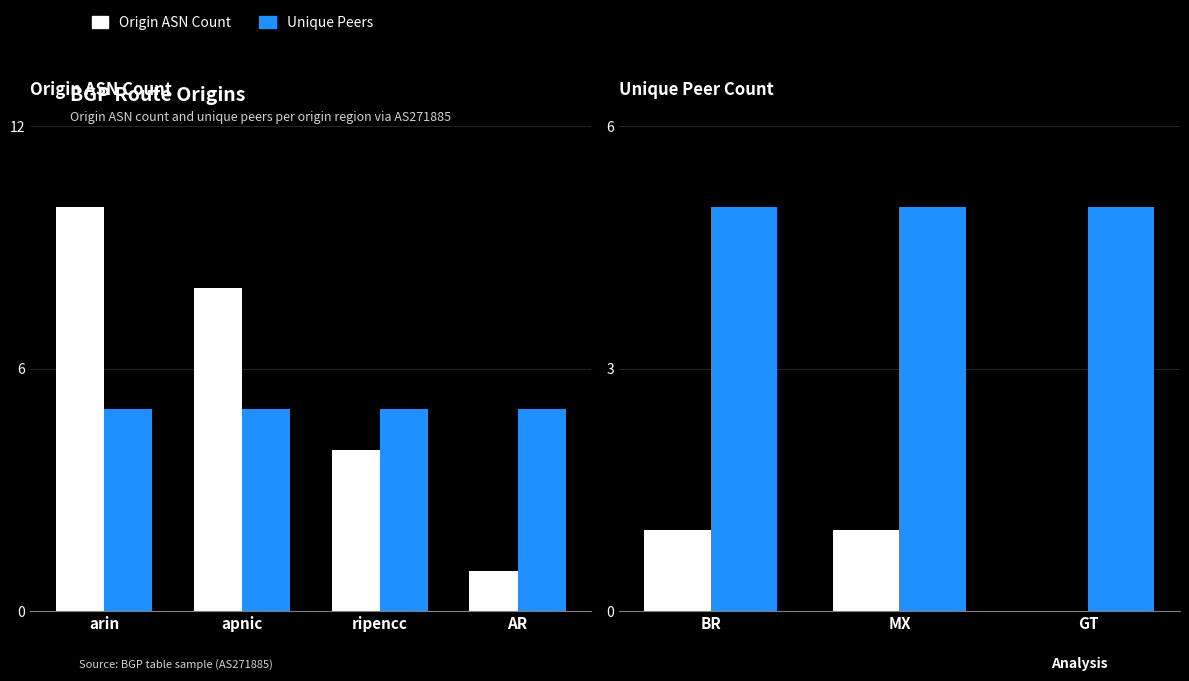

True or false: Unique Peers has a value of 5 at GT.

True